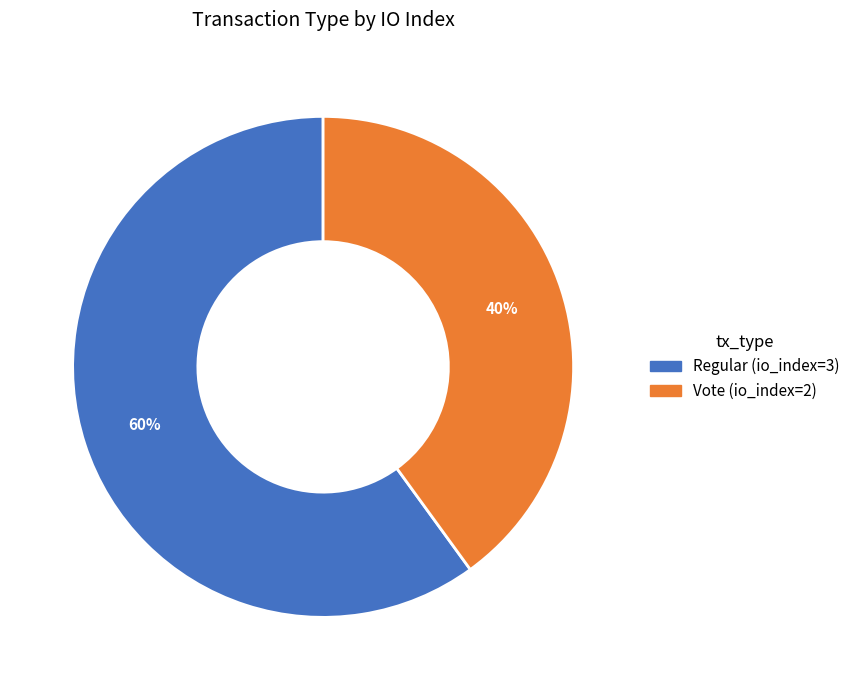

Between Vote (io_index=2) and Regular (io_index=3), which is larger?

Regular (io_index=3)